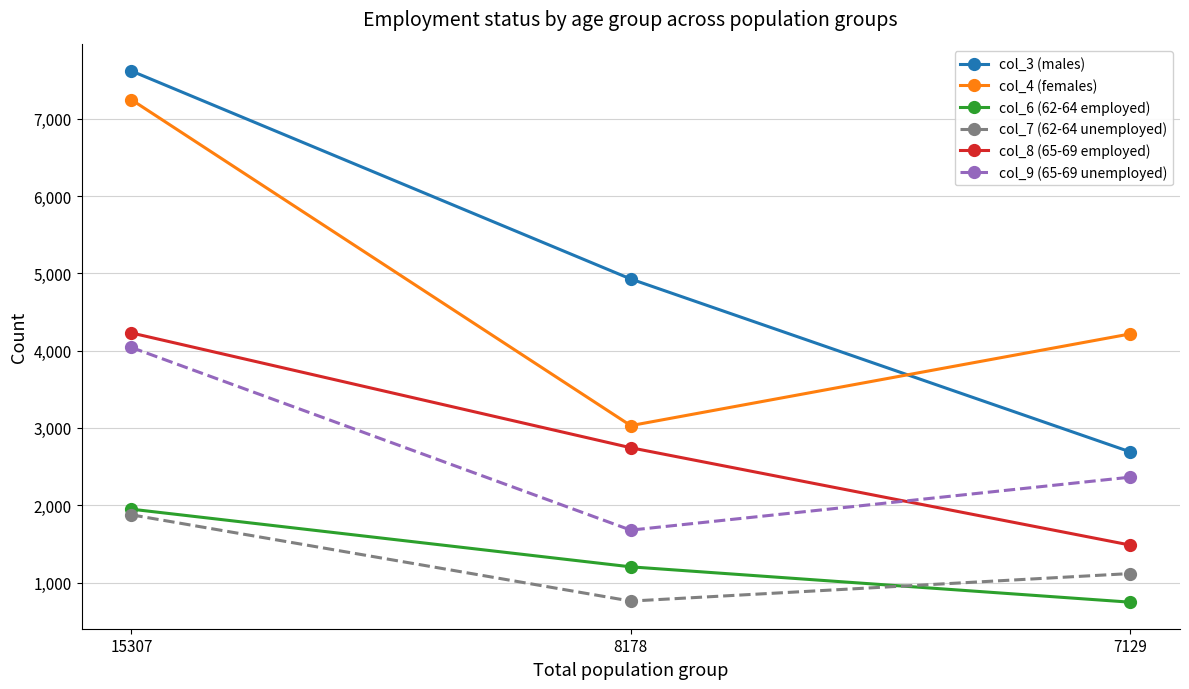

What is the maximum value shown in the chart?

7618